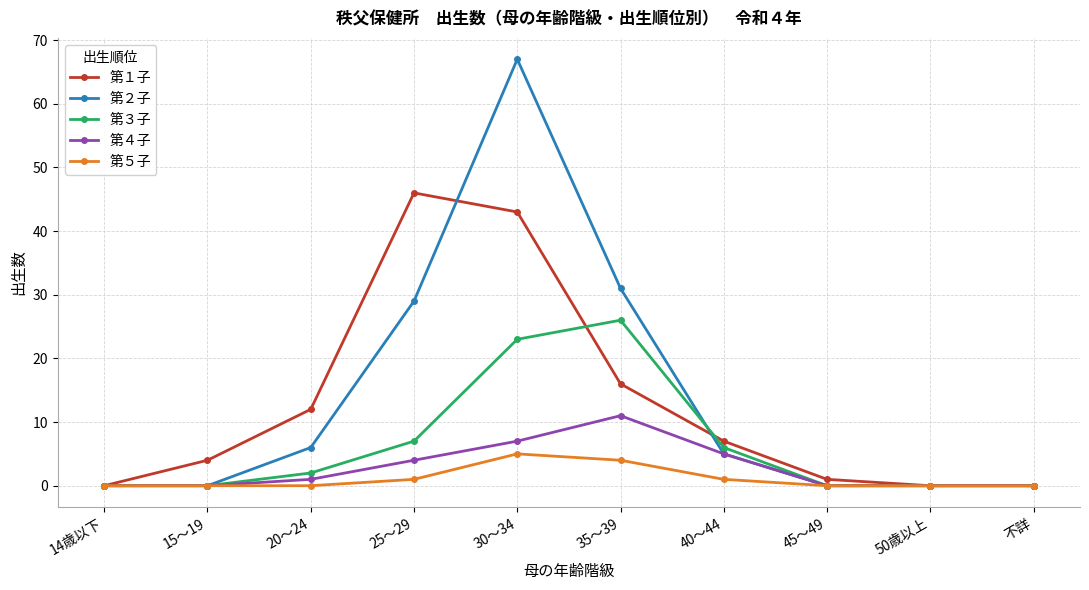

How many lines are shown in the chart?

5